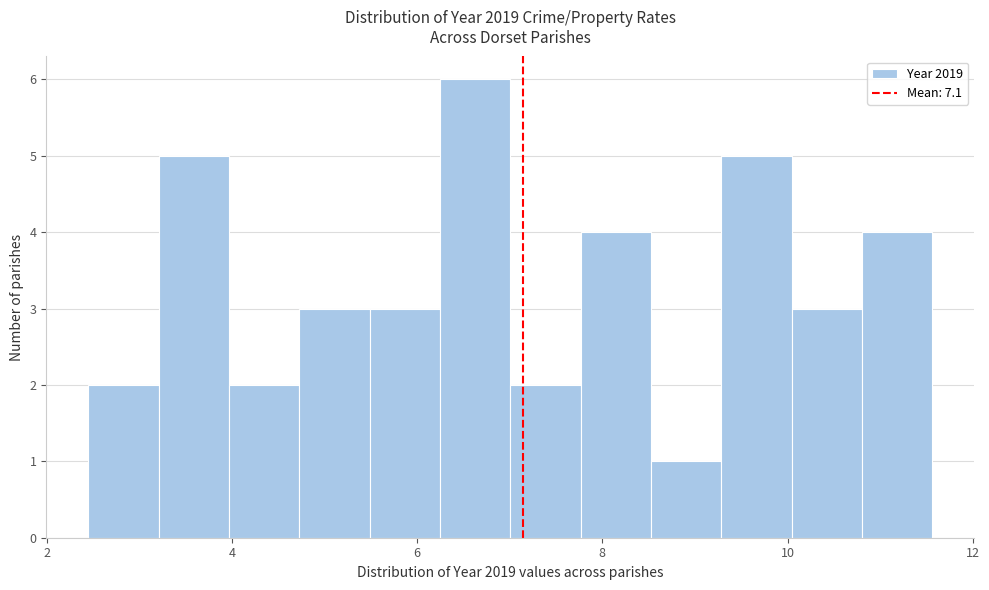

Around what value on the x-axis is the tallest bar? Give the approximate position of its centre, as read against the axis.

6.6